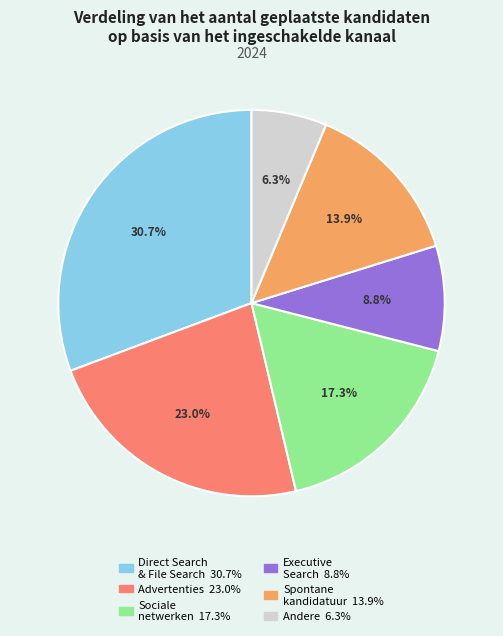

Does Executive Search account for over 50% of the chart?

No